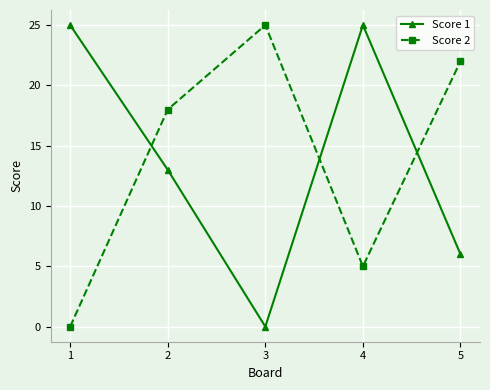

What is the difference between the highest and lowest values at 1?

25